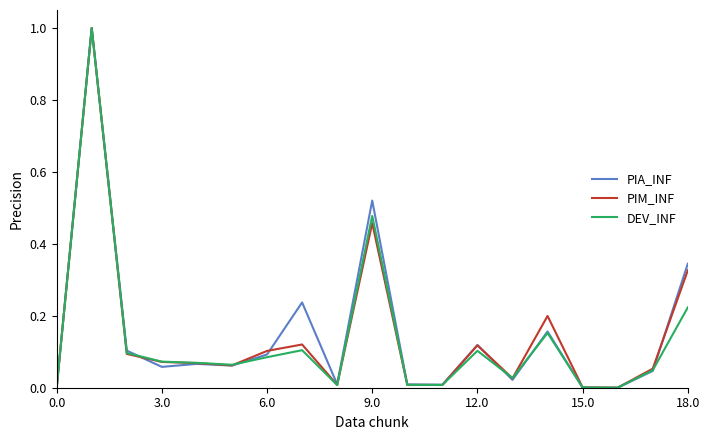

What is the maximum value shown in the chart?

1.0